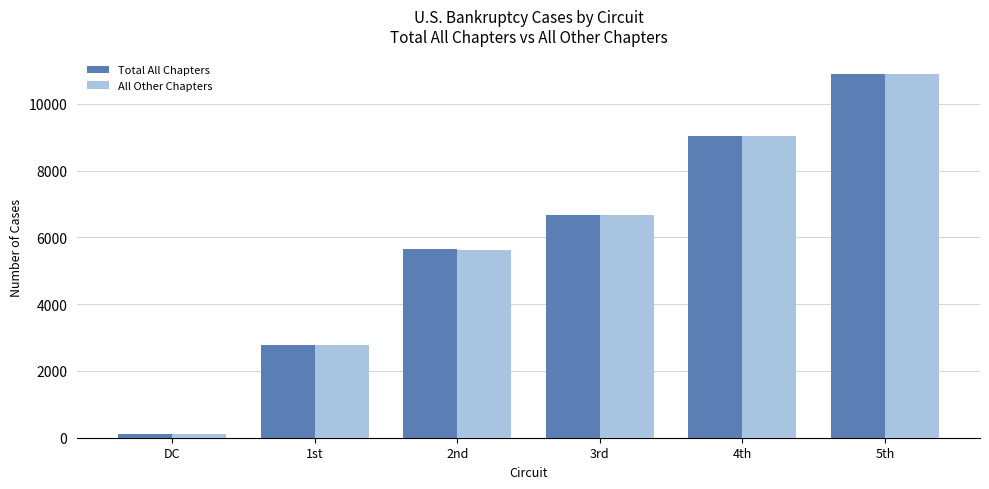

At which label does All Other Chapters reach its minimum?

DC